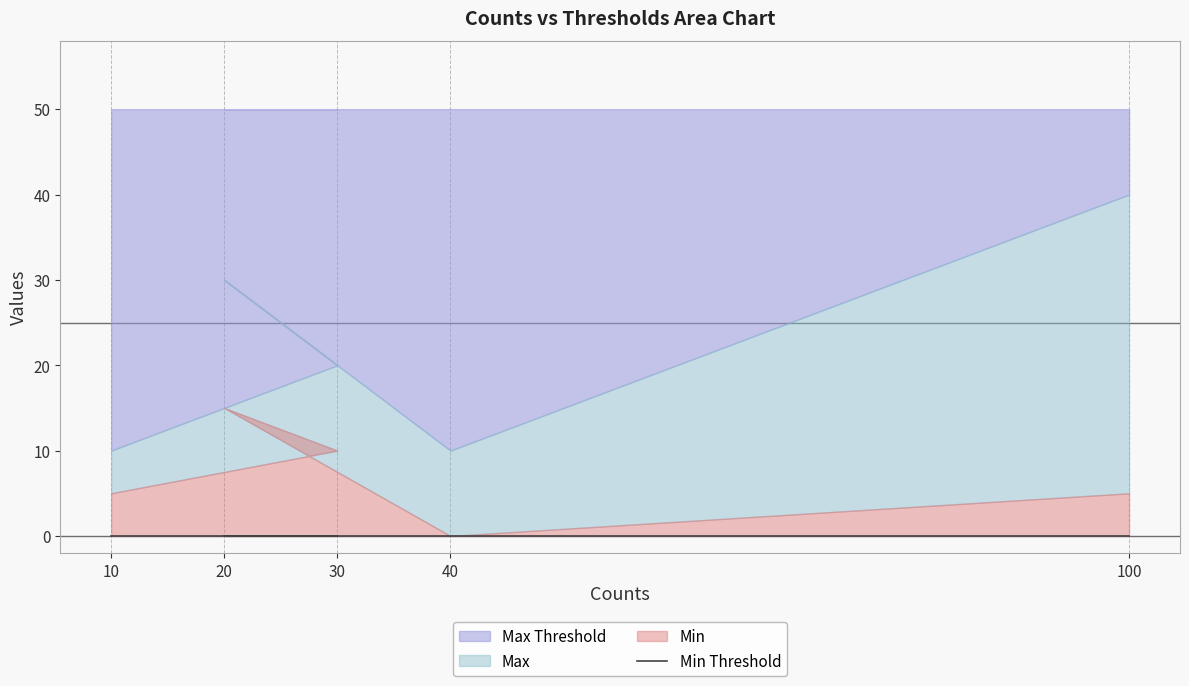

True or false: Min and Max Threshold cross at least once.

False